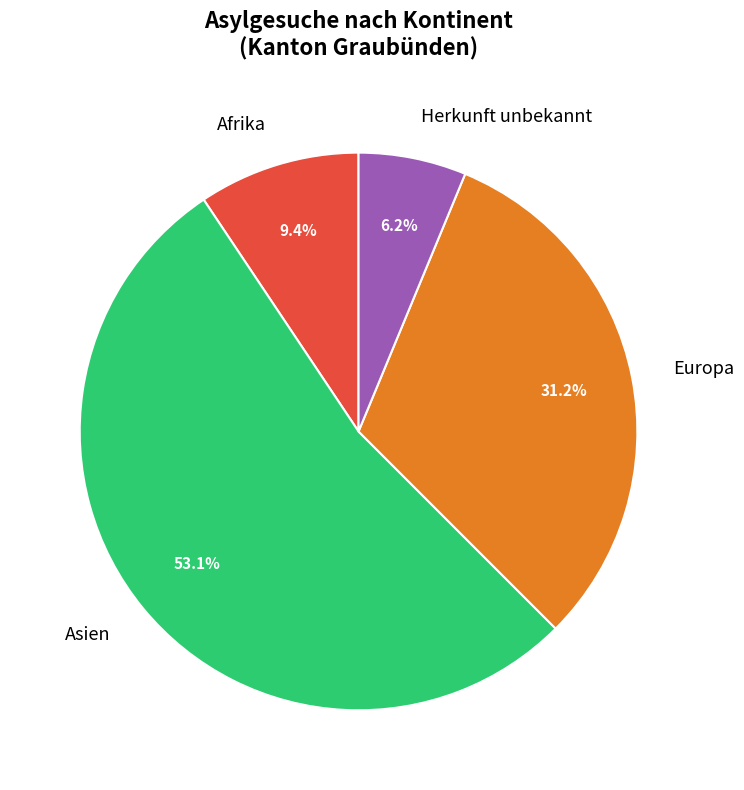

How many segments does this pie chart have?

4